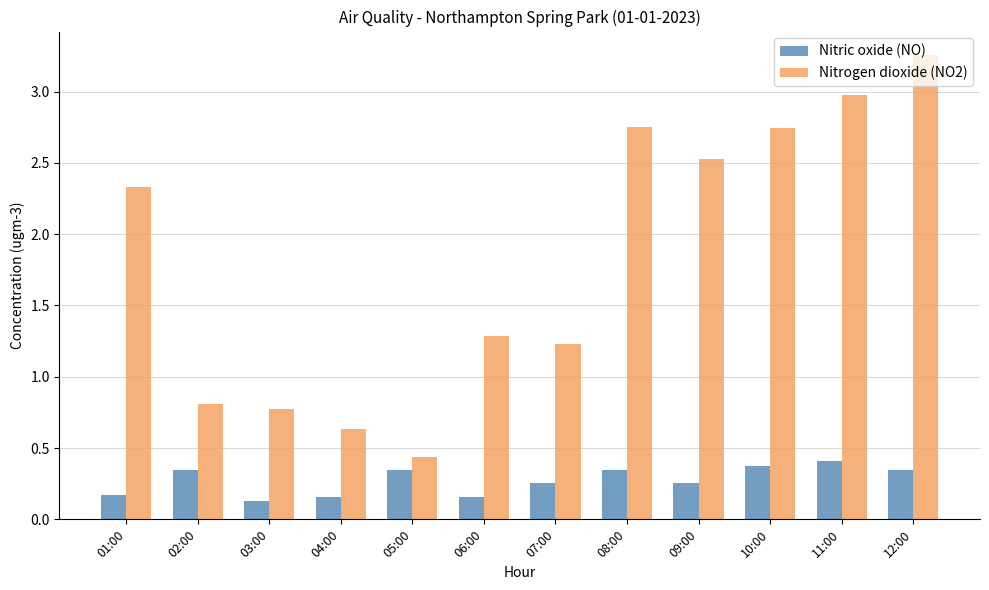

How many distinct data groups are displayed?

2